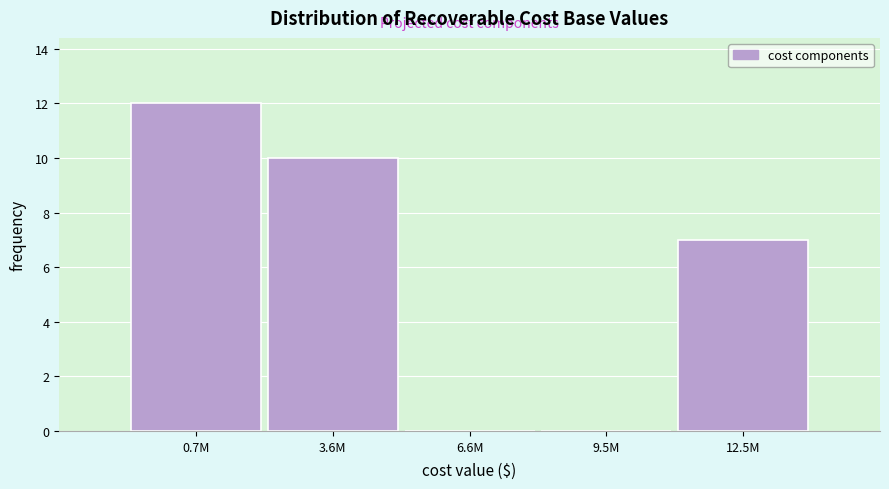

Reading right to left, transcribe all the data shown in this chart.

12.5M=7	9.5M=0	6.6M=0	3.6M=10	0.7M=12